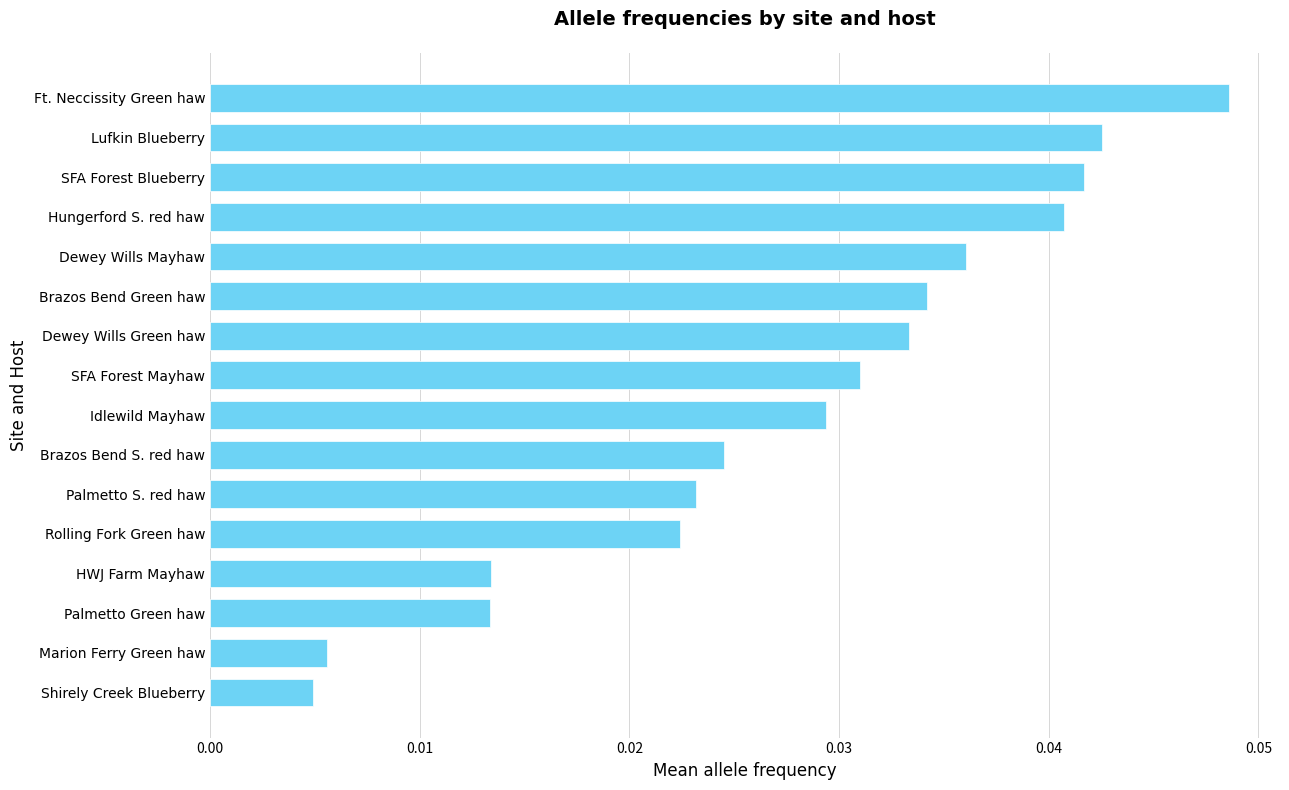

Between Palmetto Green haw and Ft. Neccissity Green haw, which is larger?

Ft. Neccissity Green haw